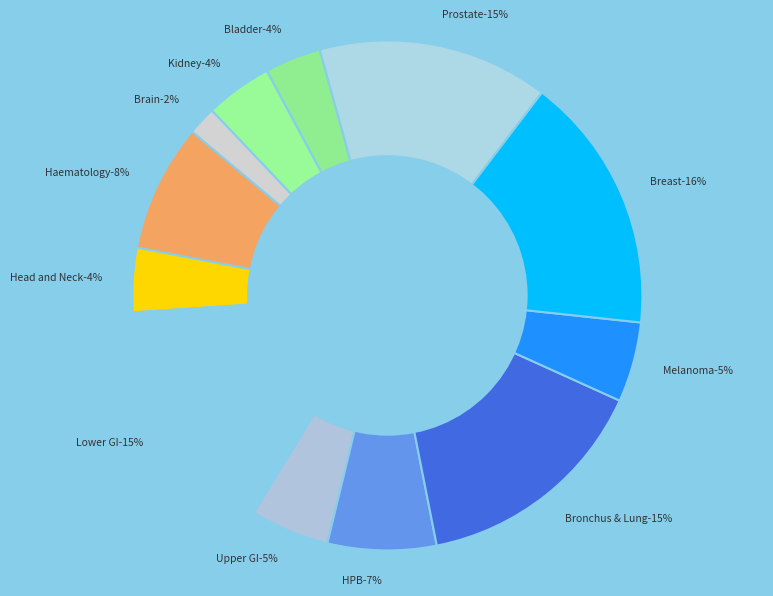

Count the number of slices in the pie.

12